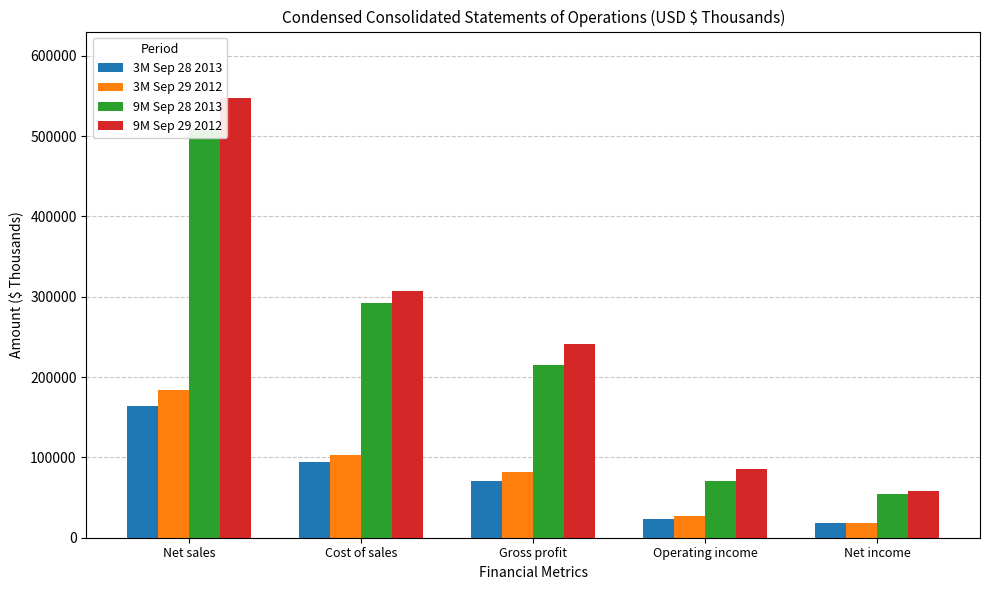

Is the value of 3M Sep 29 2012 at Cost of sales greater than the value of 9M Sep 29 2012 at Net sales?

No